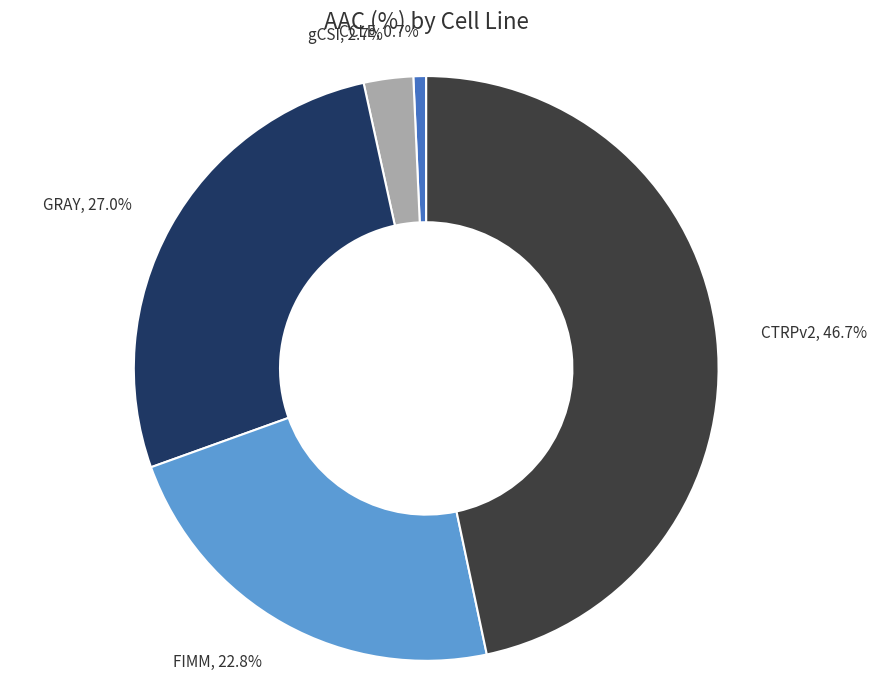

How many slices are in this pie chart?

5